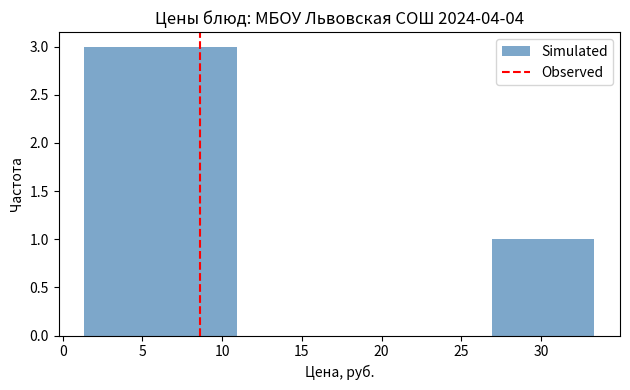

Reading left to right, list every bar in this chart as the range it spans on the x-axis followed by its height. Neither the bar edges nor the heights are printed on the chart, so give them approximately, as read against the axes.

1.5 to 4.5: 3
4.5 to 7.5: 3
7.5 to 11.0: 3
11.0 to 14.0: 0
14.0 to 17.5: 0
17.5 to 20.5: 0
20.5 to 23.5: 0
23.5 to 27.0: 0
27.0 to 30.0: 1
30.0 to 33.5: 1